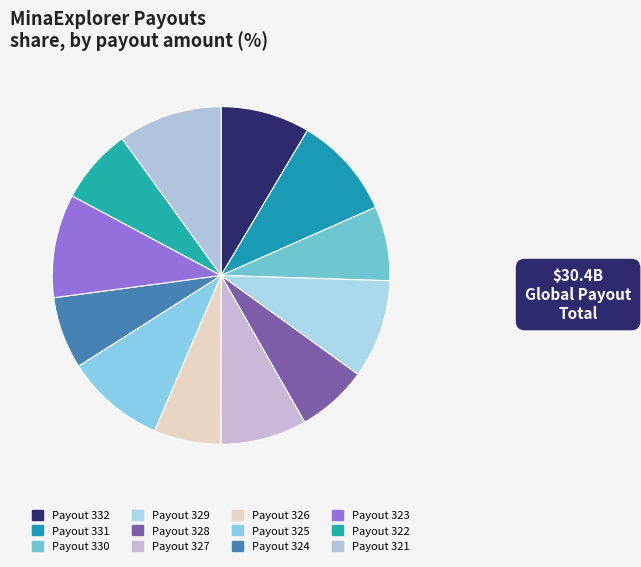

Between Payout 327 and Payout 326, which is larger?

Payout 327